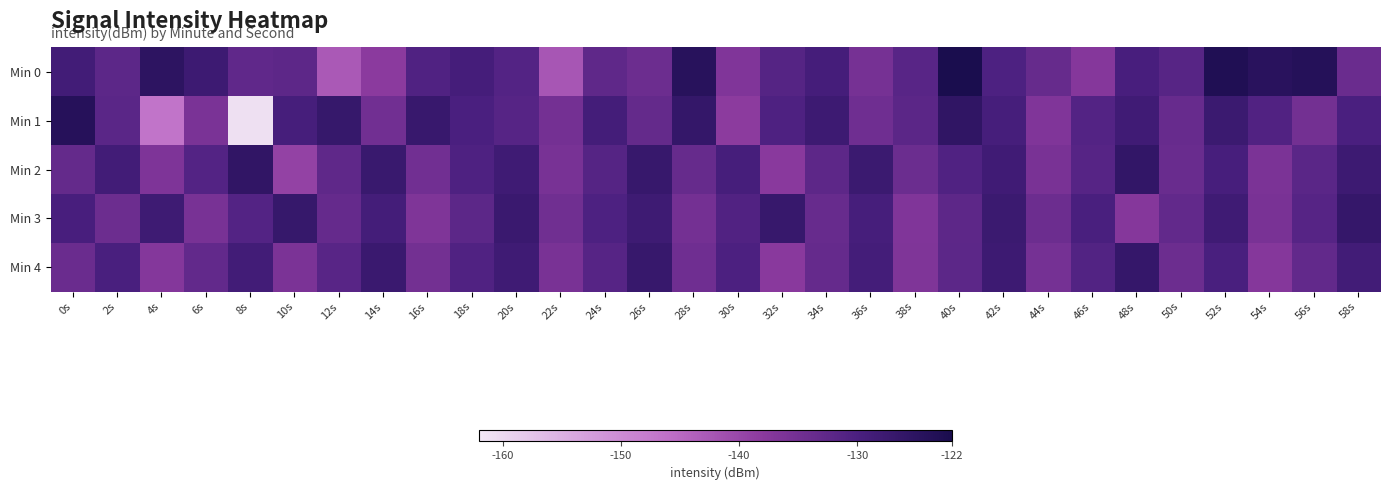

How many distinct data groups are displayed?

5